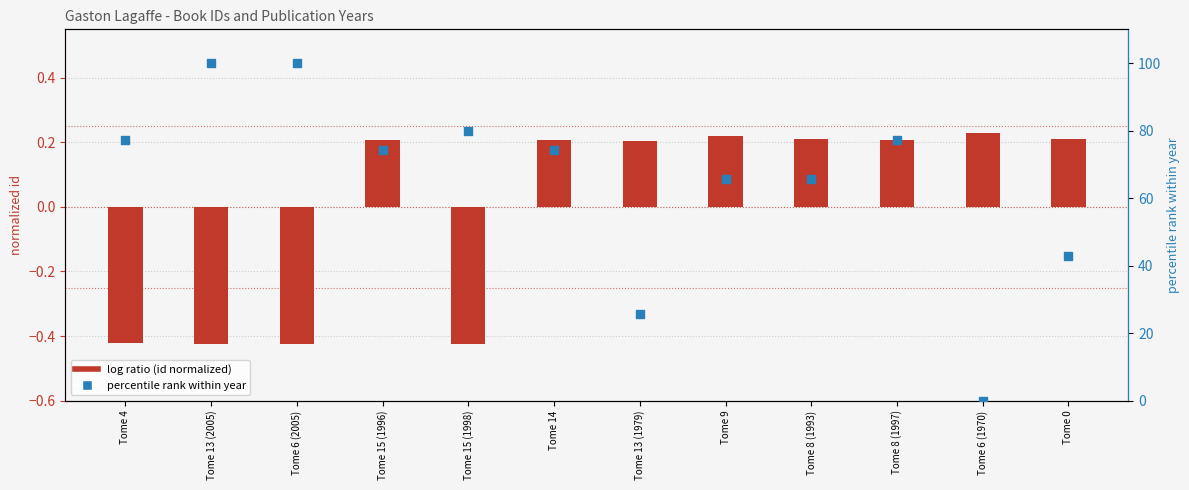

Which series has the widest spread of Y values?

percentile rank within year